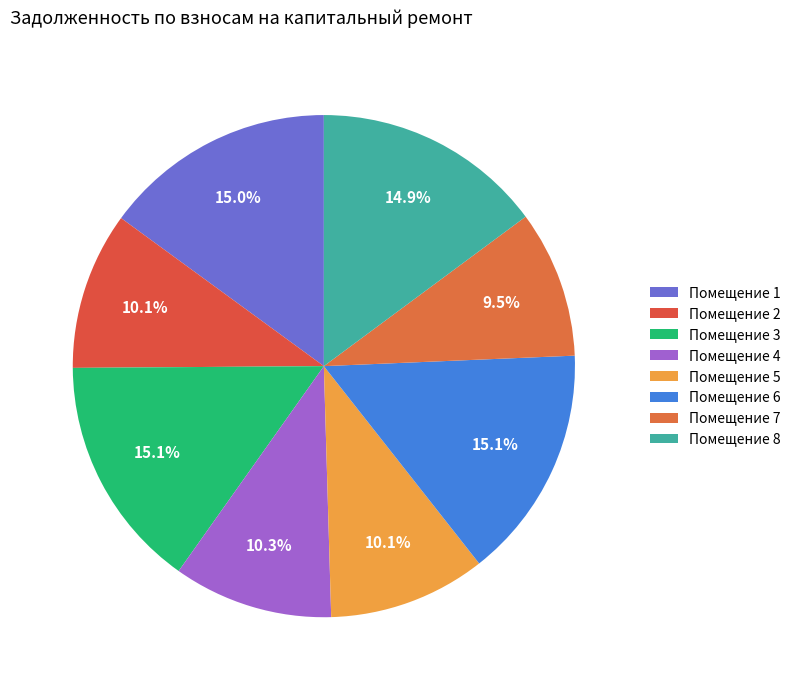

How many segments does this pie chart have?

8